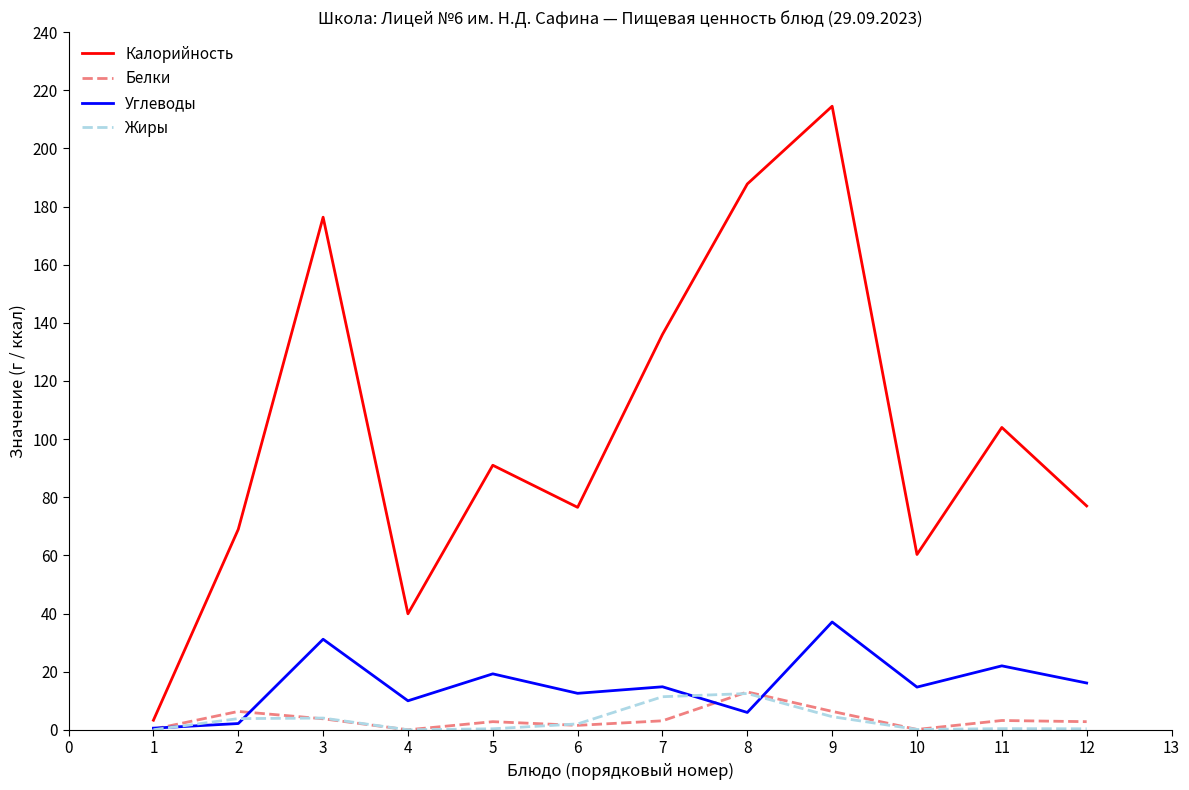

Is the value of Жиры at 11 greater than the value of Калорийность at 3?

No